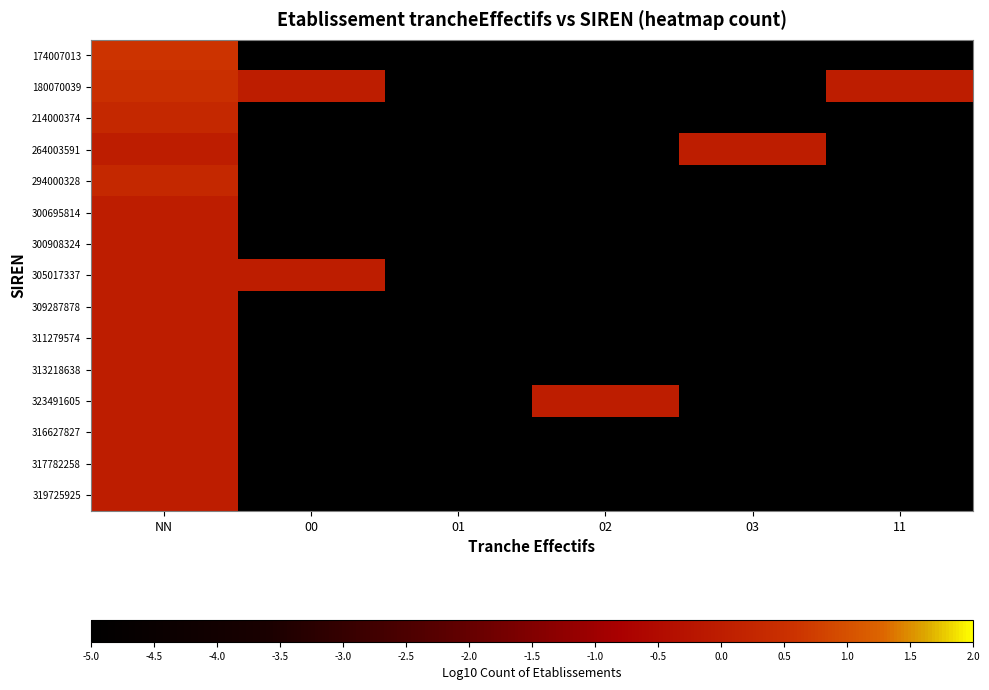

Rank the series at 11 from lowest to highest value.

174007013, 214000374, 264003591, 294000328, 300695814, 300908324, 305017337, 309287878, 311279574, 313218638, 323491605, 316627827, 317782258, 319725925, 180070039